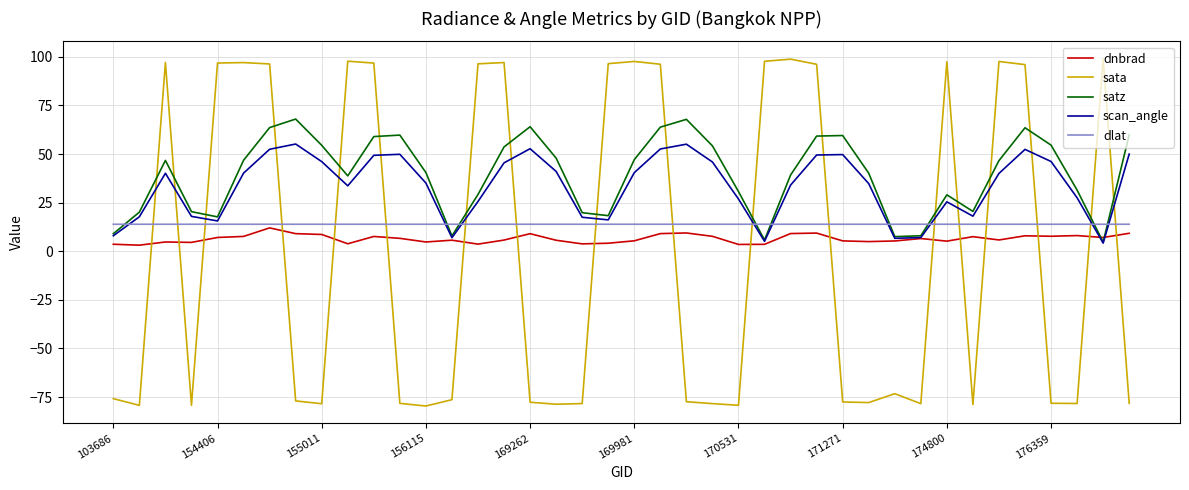

What is the maximum value for scan_angle?

55.2